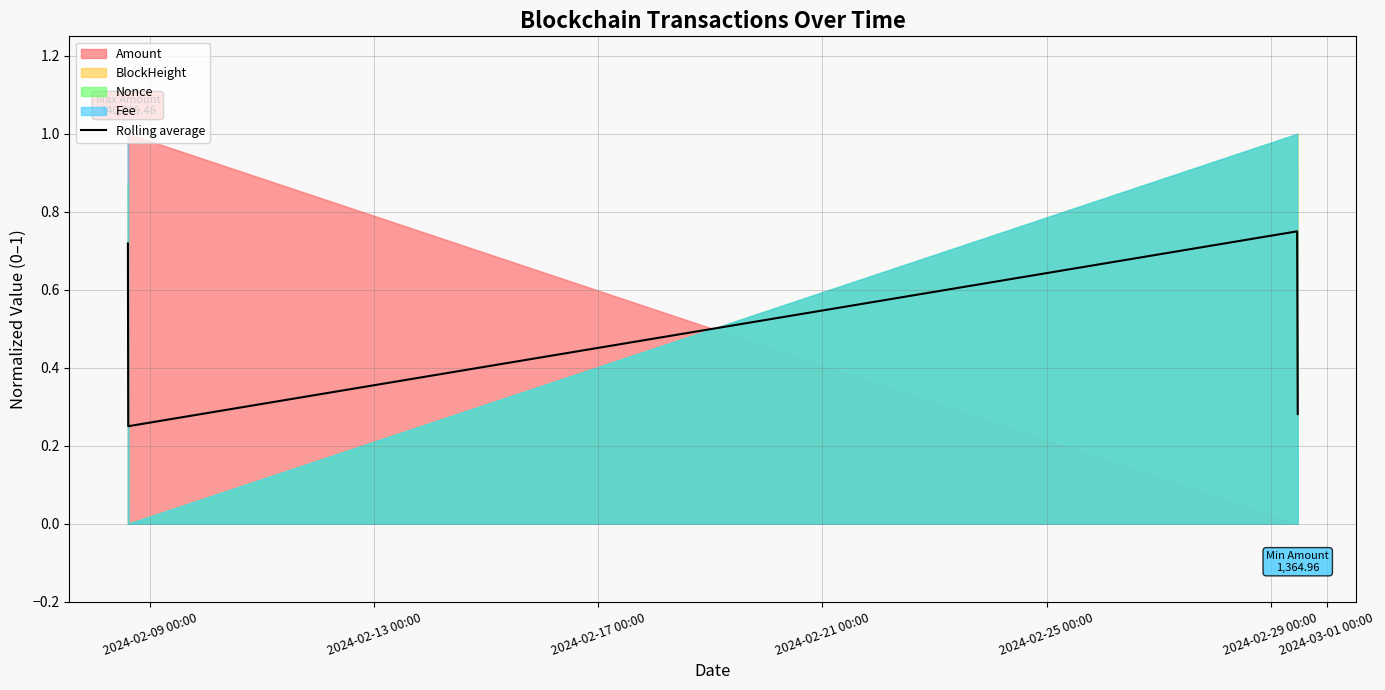

Does the chart display data point markers on the line(s)?

No